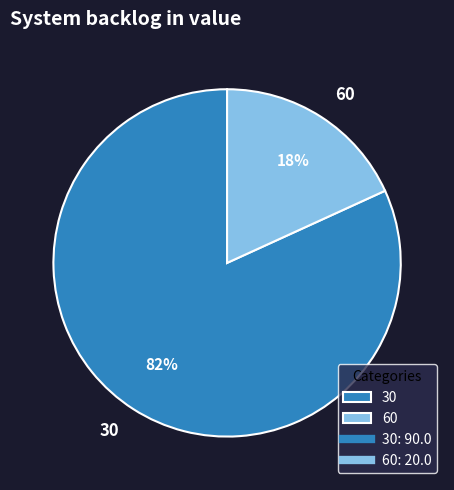

Count the number of slices in the pie.

2